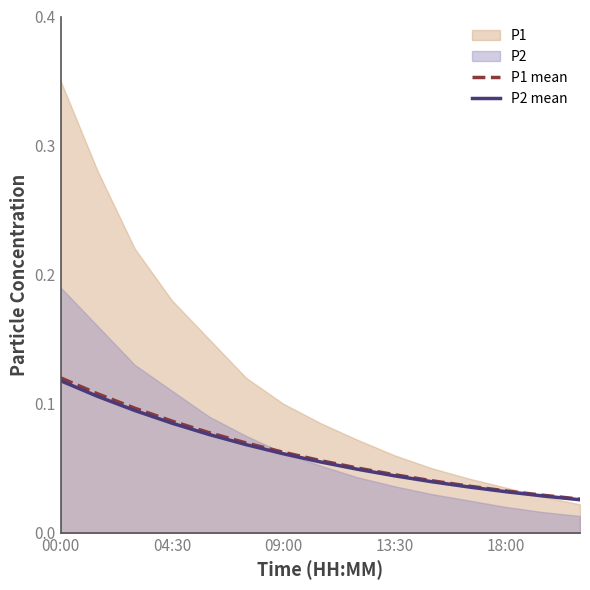

At which label does P1 mean reach its peak?

00:00